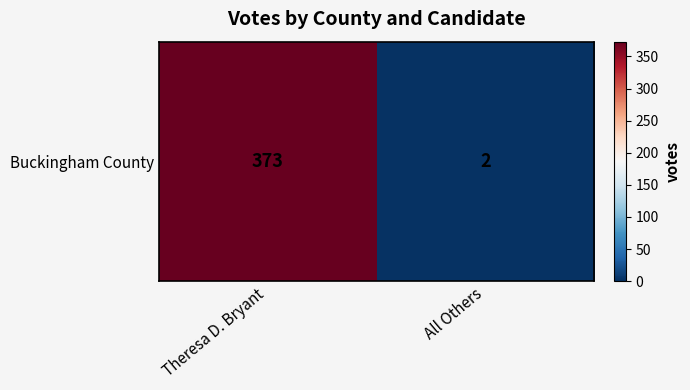

The chart shows a value of 2 at All Others. True or false?

True